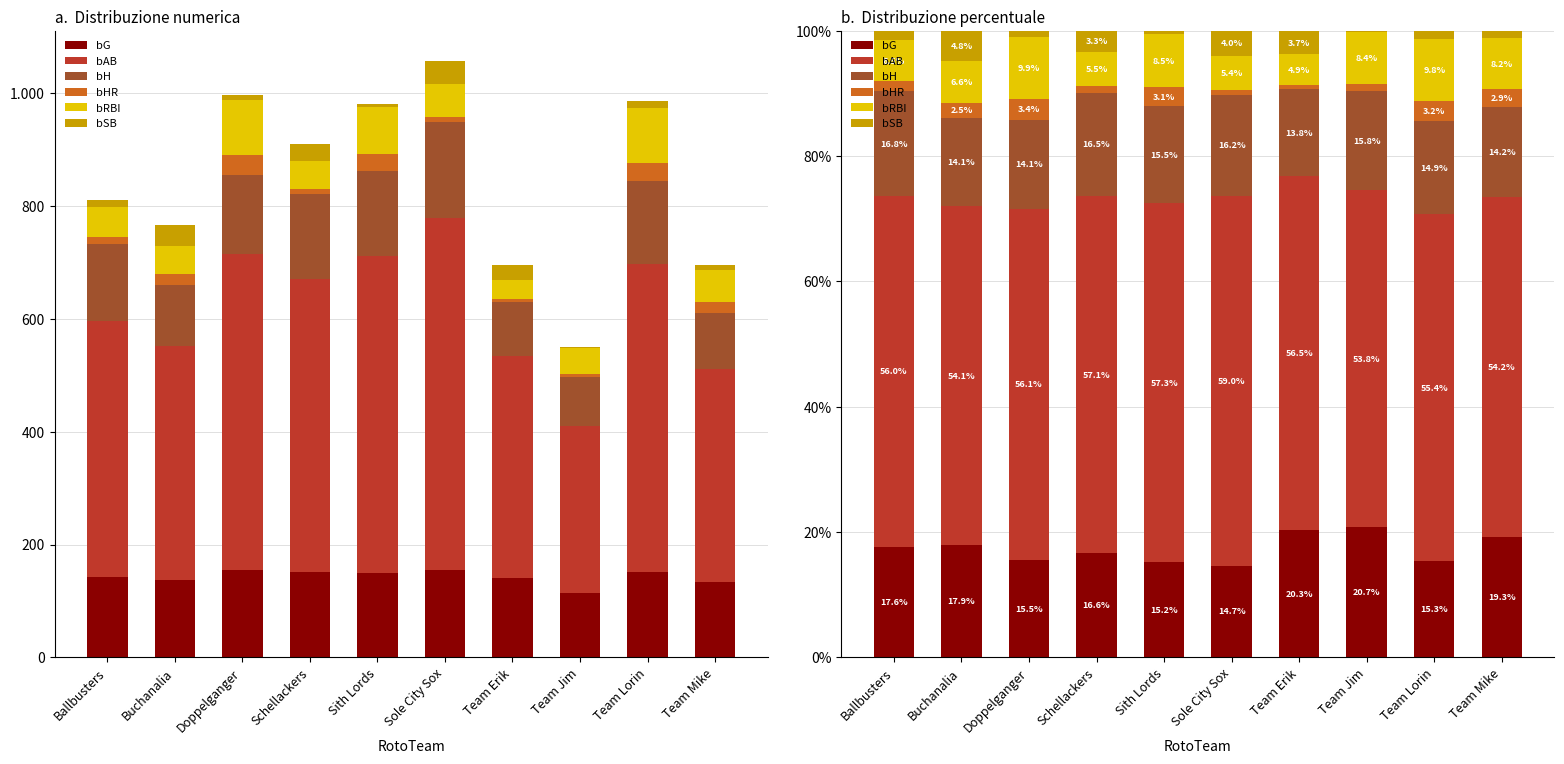

What is the spread (max minus min) of values at Team Lorin?

54.1